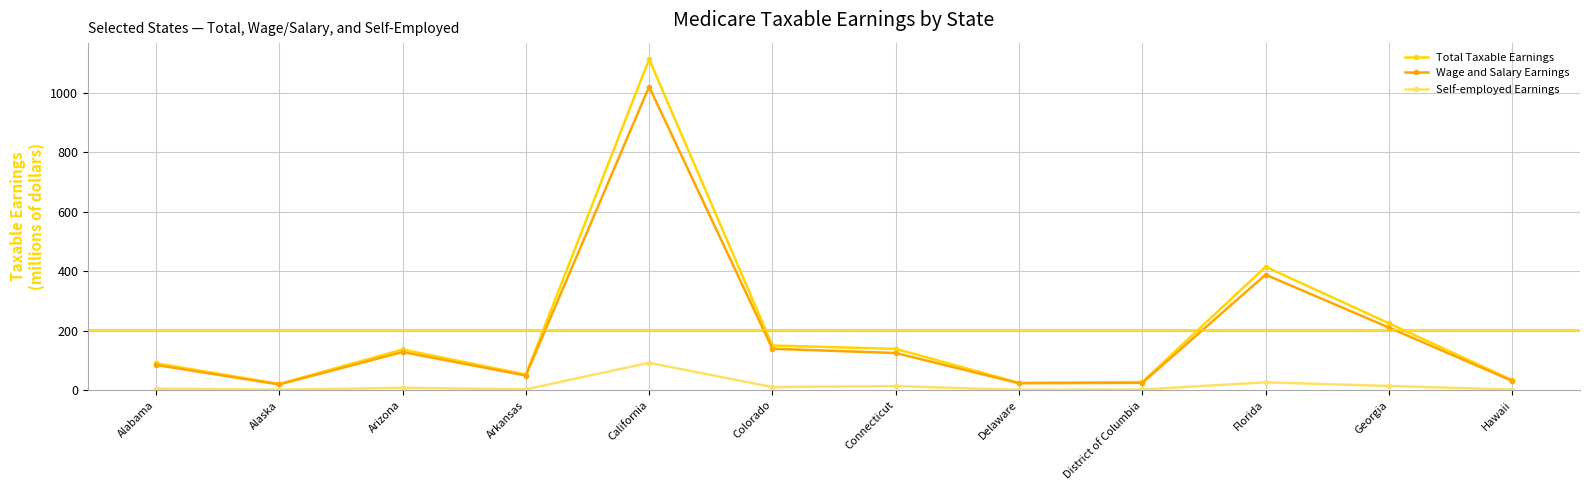

Is the value of Wage and Salary Earnings at Delaware greater than the value of Total Taxable Earnings at Colorado?

No